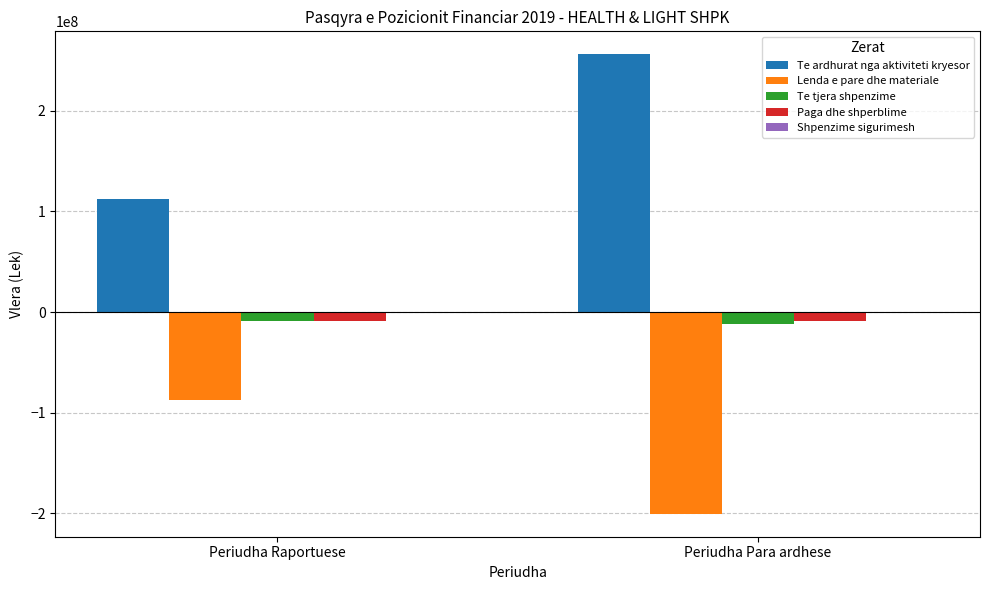

At which label is Te ardhurat nga aktiviteti kryesor closest to 184369197?

Periudha Raportuese